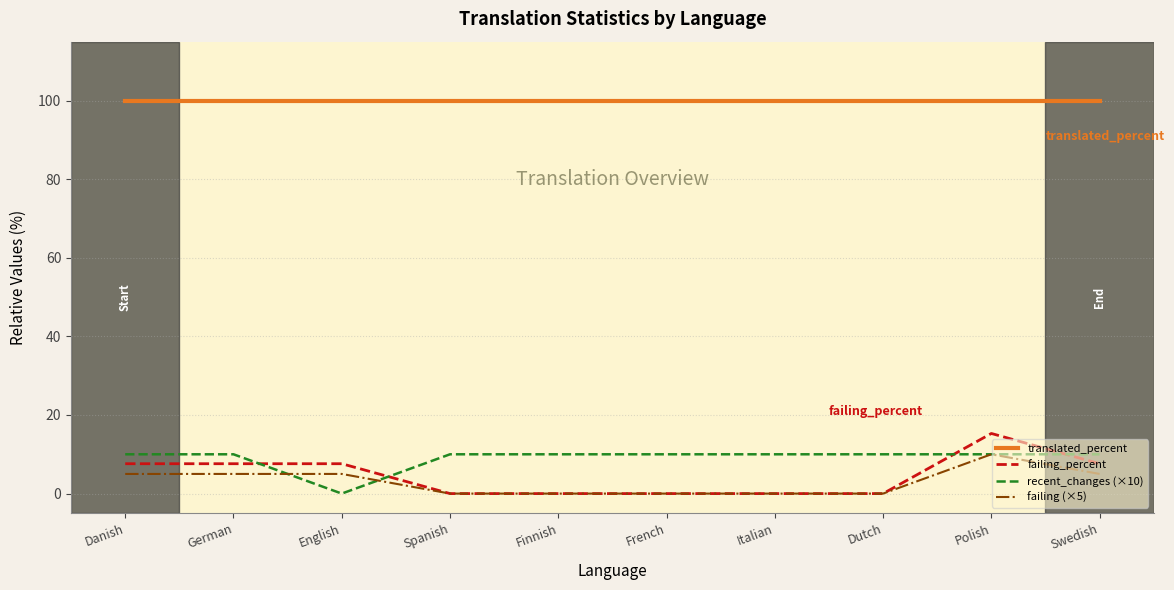

What is the maximum value shown in the chart?

100.0